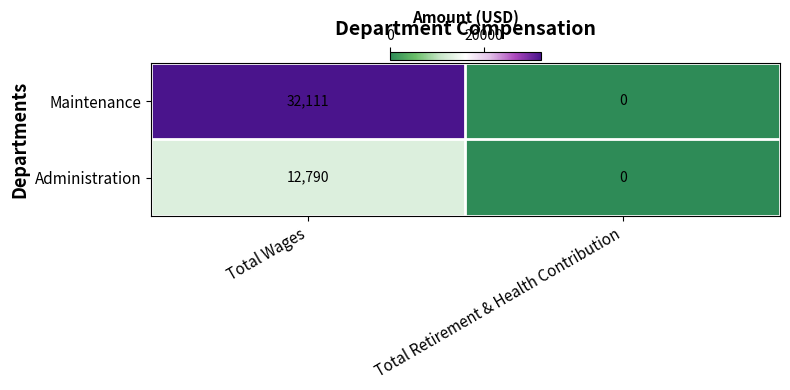

List the series in order of their peak value, lowest first.

Administration, Maintenance